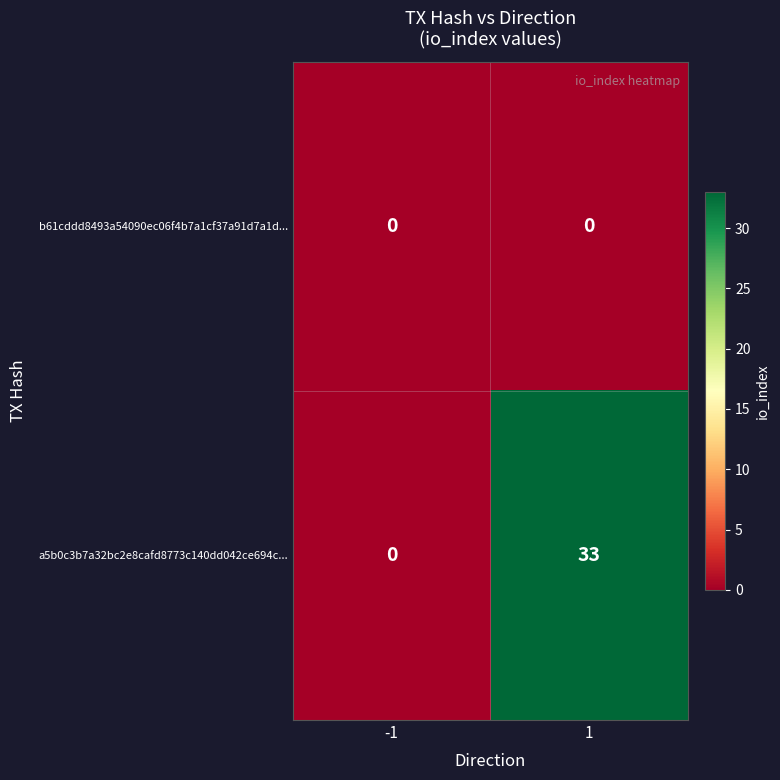

List the series in order of their overall mean, lowest first.

b61cddd8493a54090ec06f4b7a1cf37a91d7a1d..., a5b0c3b7a32bc2e8cafd8773c140dd042ce694c...